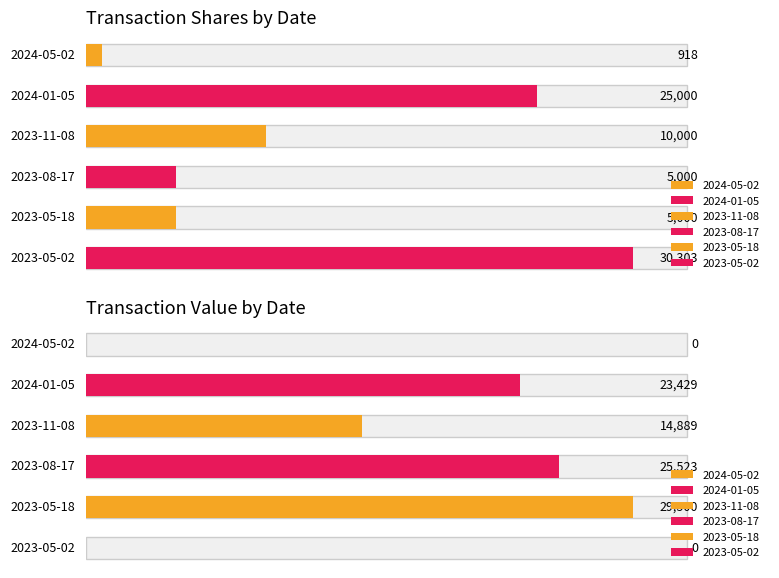

What is the value of the transactionShares bar at the 6th from the left?

30303